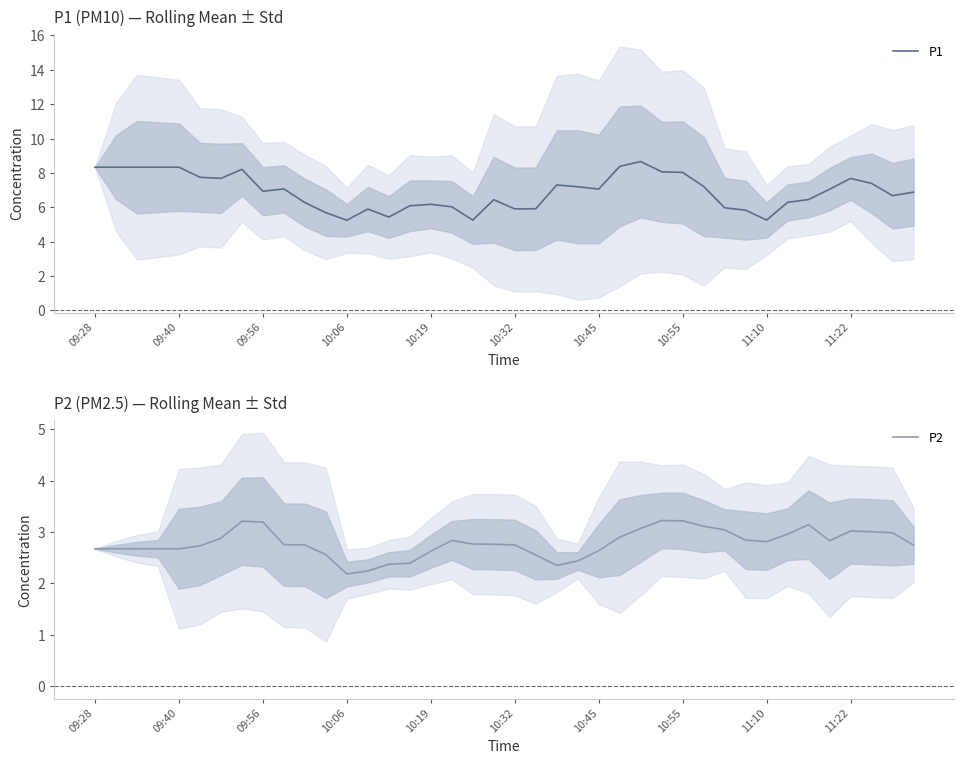

What is the value of the P1 point at the 13th from the left?

5.2